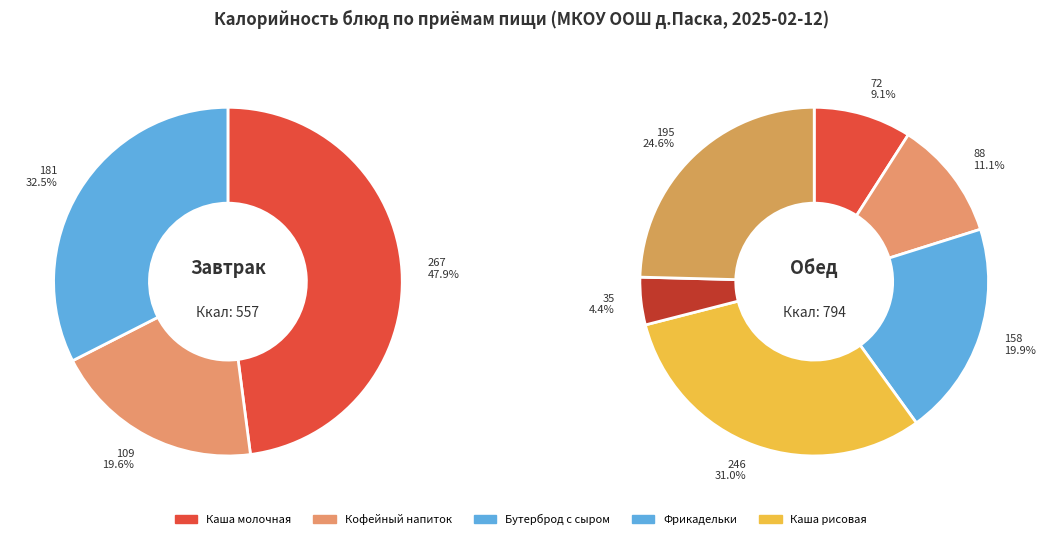

What is the change in value from Фрикадельки из кур to Каша рисовая рассыпчатая?

+88.0